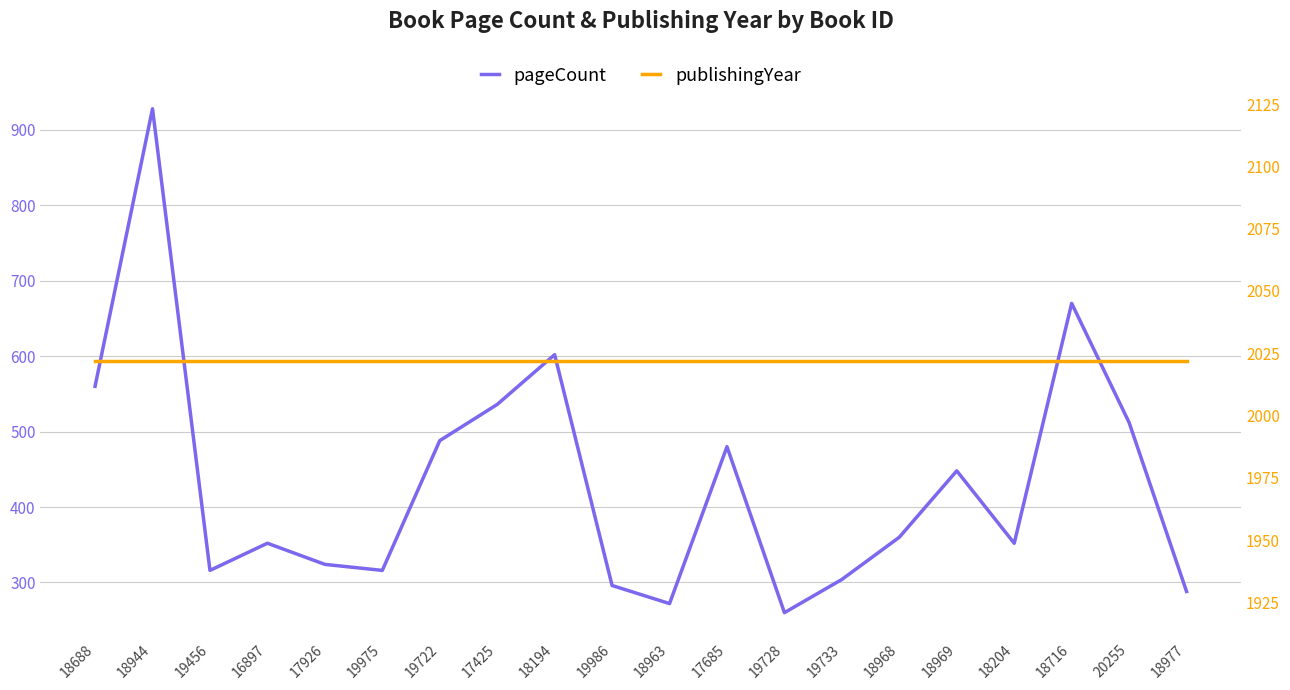

Rank the series by their average value, from lowest to highest.

pageCount, publishingYear